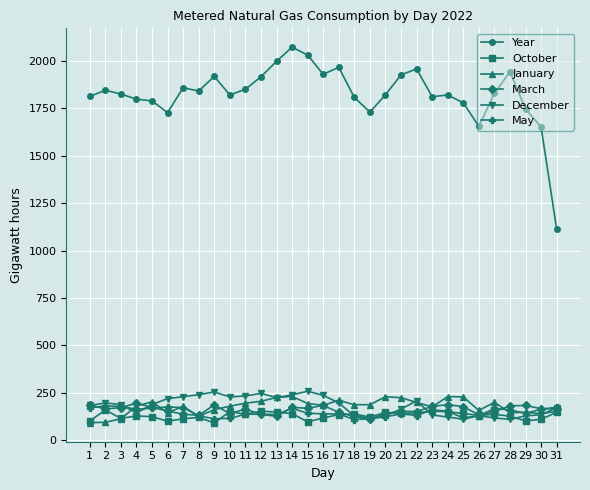

What is the maximum value for January?

232